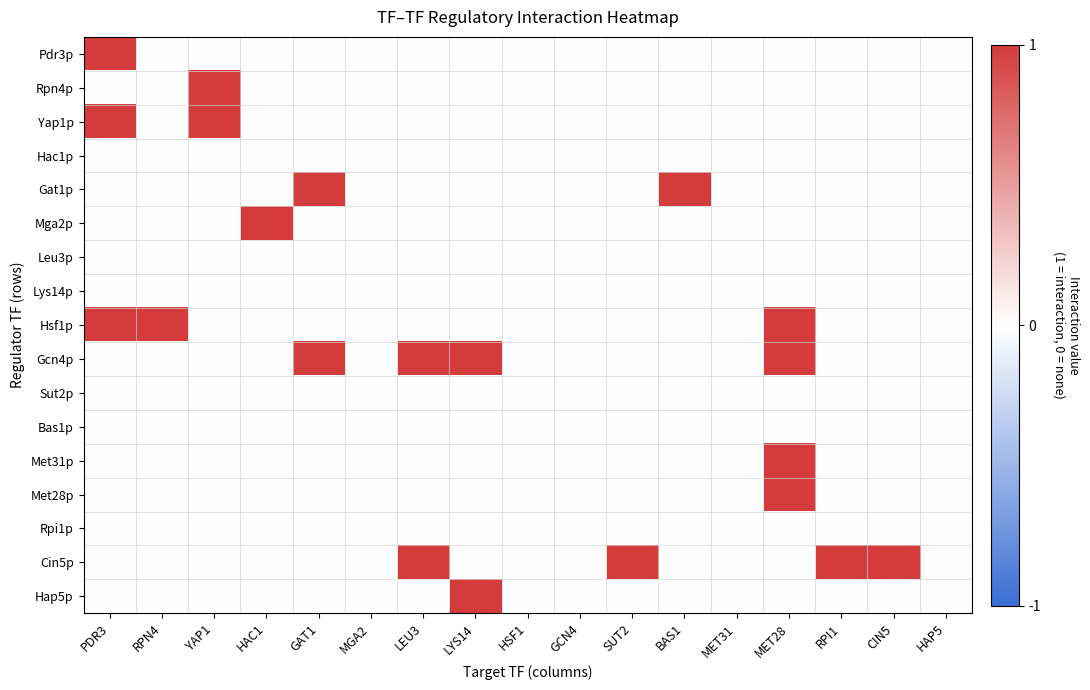

Reading left to right, transcribe all the data shown in this chart.

Pdr3p: PDR3=1	RPN4=0	YAP1=0	HAC1=0	GAT1=0	MGA2=0	LEU3=0	LYS14=0	HSF1=0	GCN4=0	SUT2=0	BAS1=0	MET31=0	MET28=0	RPI1=0	CIN5=0	HAP5=0
Rpn4p: PDR3=0	RPN4=0	YAP1=1	HAC1=0	GAT1=0	MGA2=0	LEU3=0	LYS14=0	HSF1=0	GCN4=0	SUT2=0	BAS1=0	MET31=0	MET28=0	RPI1=0	CIN5=0	HAP5=0
Yap1p: PDR3=1	RPN4=0	YAP1=1	HAC1=0	GAT1=0	MGA2=0	LEU3=0	LYS14=0	HSF1=0	GCN4=0	SUT2=0	BAS1=0	MET31=0	MET28=0	RPI1=0	CIN5=0	HAP5=0
Hac1p: PDR3=0	RPN4=0	YAP1=0	HAC1=0	GAT1=0	MGA2=0	LEU3=0	LYS14=0	HSF1=0	GCN4=0	SUT2=0	BAS1=0	MET31=0	MET28=0	RPI1=0	CIN5=0	HAP5=0
Gat1p: PDR3=0	RPN4=0	YAP1=0	HAC1=0	GAT1=1	MGA2=0	LEU3=0	LYS14=0	HSF1=0	GCN4=0	SUT2=0	BAS1=1	MET31=0	MET28=0	RPI1=0	CIN5=0	HAP5=0
Mga2p: PDR3=0	RPN4=0	YAP1=0	HAC1=1	GAT1=0	MGA2=0	LEU3=0	LYS14=0	HSF1=0	GCN4=0	SUT2=0	BAS1=0	MET31=0	MET28=0	RPI1=0	CIN5=0	HAP5=0
Leu3p: PDR3=0	RPN4=0	YAP1=0	HAC1=0	GAT1=0	MGA2=0	LEU3=0	LYS14=0	HSF1=0	GCN4=0	SUT2=0	BAS1=0	MET31=0	MET28=0	RPI1=0	CIN5=0	HAP5=0
Lys14p: PDR3=0	RPN4=0	YAP1=0	HAC1=0	GAT1=0	MGA2=0	LEU3=0	LYS14=0	HSF1=0	GCN4=0	SUT2=0	BAS1=0	MET31=0	MET28=0	RPI1=0	CIN5=0	HAP5=0
Hsf1p: PDR3=1	RPN4=1	YAP1=0	HAC1=0	GAT1=0	MGA2=0	LEU3=0	LYS14=0	HSF1=0	GCN4=0	SUT2=0	BAS1=0	MET31=0	MET28=1	RPI1=0	CIN5=0	HAP5=0
Gcn4p: PDR3=0	RPN4=0	YAP1=0	HAC1=0	GAT1=1	MGA2=0	LEU3=1	LYS14=1	HSF1=0	GCN4=0	SUT2=0	BAS1=0	MET31=0	MET28=1	RPI1=0	CIN5=0	HAP5=0
Sut2p: PDR3=0	RPN4=0	YAP1=0	HAC1=0	GAT1=0	MGA2=0	LEU3=0	LYS14=0	HSF1=0	GCN4=0	SUT2=0	BAS1=0	MET31=0	MET28=0	RPI1=0	CIN5=0	HAP5=0
Bas1p: PDR3=0	RPN4=0	YAP1=0	HAC1=0	GAT1=0	MGA2=0	LEU3=0	LYS14=0	HSF1=0	GCN4=0	SUT2=0	BAS1=0	MET31=0	MET28=0	RPI1=0	CIN5=0	HAP5=0
Met31p: PDR3=0	RPN4=0	YAP1=0	HAC1=0	GAT1=0	MGA2=0	LEU3=0	LYS14=0	HSF1=0	GCN4=0	SUT2=0	BAS1=0	MET31=0	MET28=1	RPI1=0	CIN5=0	HAP5=0
Met28p: PDR3=0	RPN4=0	YAP1=0	HAC1=0	GAT1=0	MGA2=0	LEU3=0	LYS14=0	HSF1=0	GCN4=0	SUT2=0	BAS1=0	MET31=0	MET28=1	RPI1=0	CIN5=0	HAP5=0
Rpi1p: PDR3=0	RPN4=0	YAP1=0	HAC1=0	GAT1=0	MGA2=0	LEU3=0	LYS14=0	HSF1=0	GCN4=0	SUT2=0	BAS1=0	MET31=0	MET28=0	RPI1=0	CIN5=0	HAP5=0
Cin5p: PDR3=0	RPN4=0	YAP1=0	HAC1=0	GAT1=0	MGA2=0	LEU3=1	LYS14=0	HSF1=0	GCN4=0	SUT2=1	BAS1=0	MET31=0	MET28=0	RPI1=1	CIN5=1	HAP5=0
Hap5p: PDR3=0	RPN4=0	YAP1=0	HAC1=0	GAT1=0	MGA2=0	LEU3=0	LYS14=1	HSF1=0	GCN4=0	SUT2=0	BAS1=0	MET31=0	MET28=0	RPI1=0	CIN5=0	HAP5=0